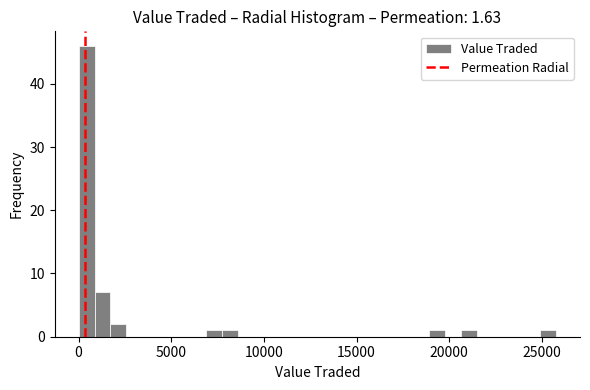

Read against the x-axis, roughly where is the centre of the tallest bar?

500